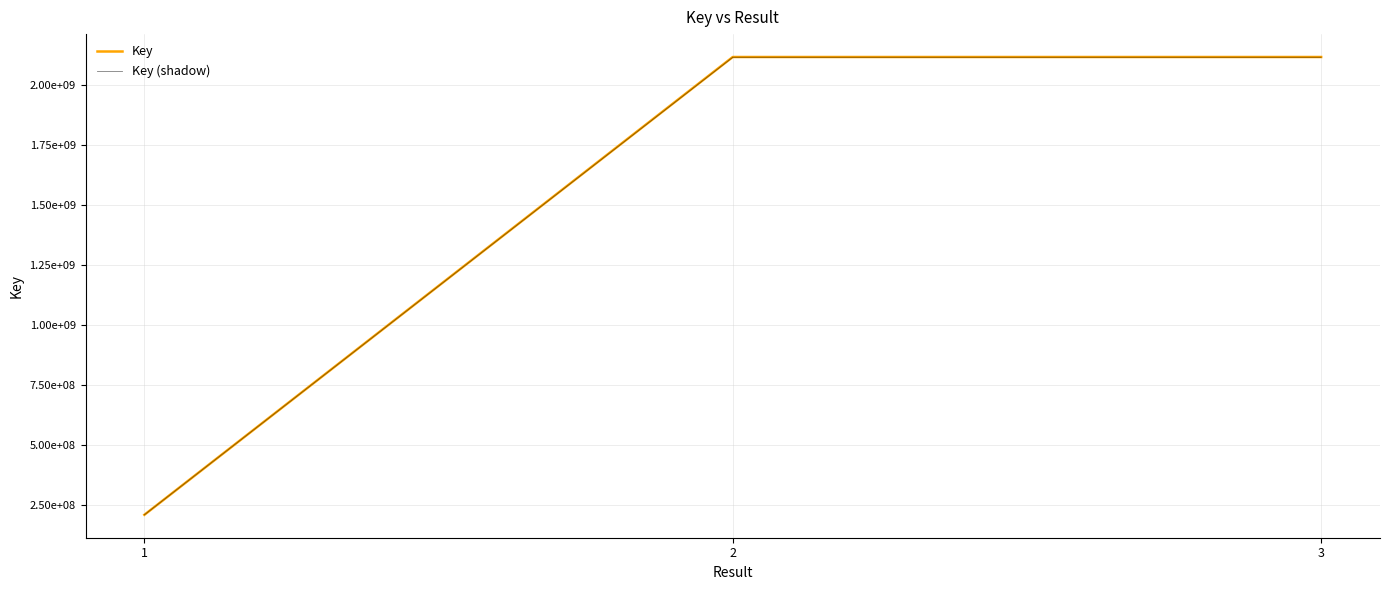

Rank the categories by Key value from lowest to highest.

1, 2, 3